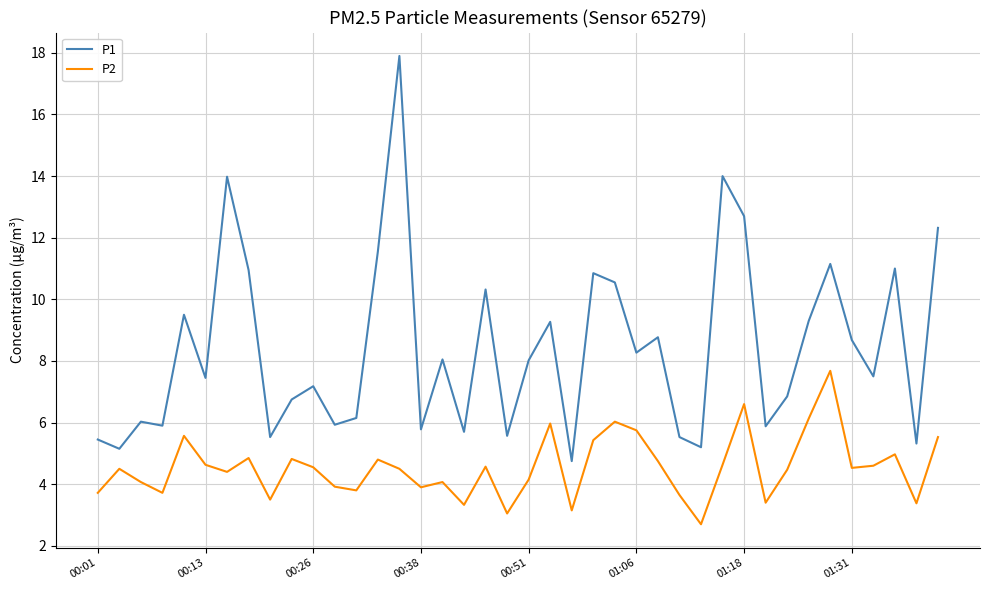

Rank the series by their maximum value, from lowest to highest.

P2, P1